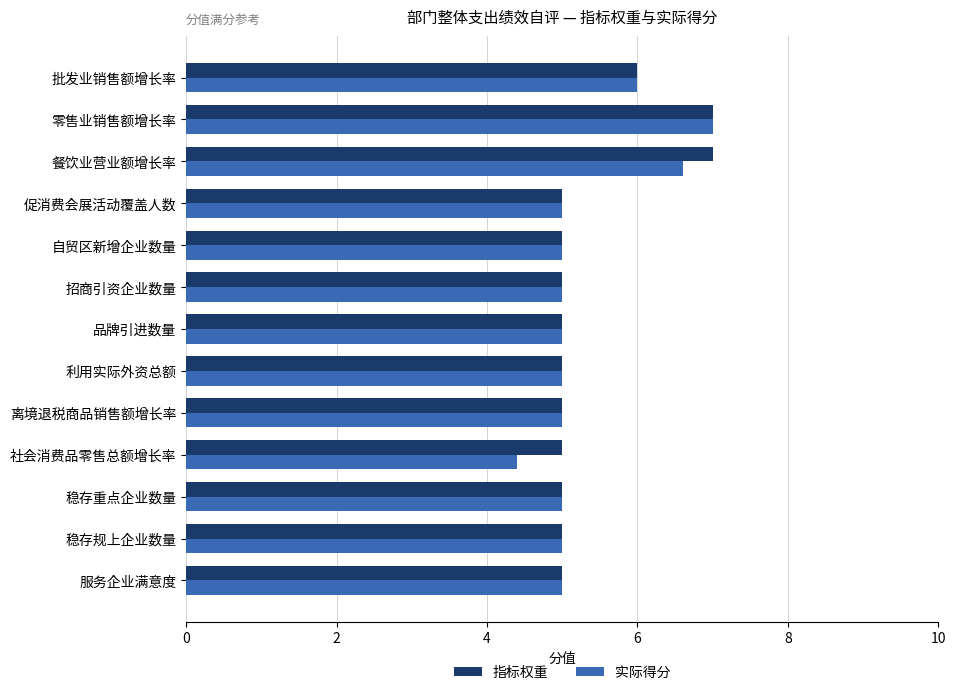

Which series has the widest spread of values?

实际得分